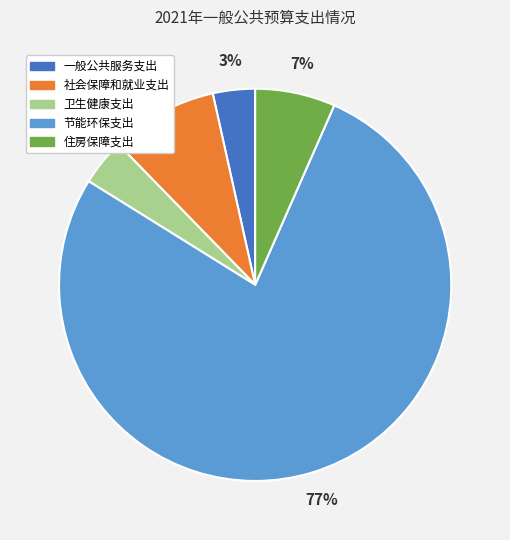

To the nearest percent, what is the average slice percentage?

20%